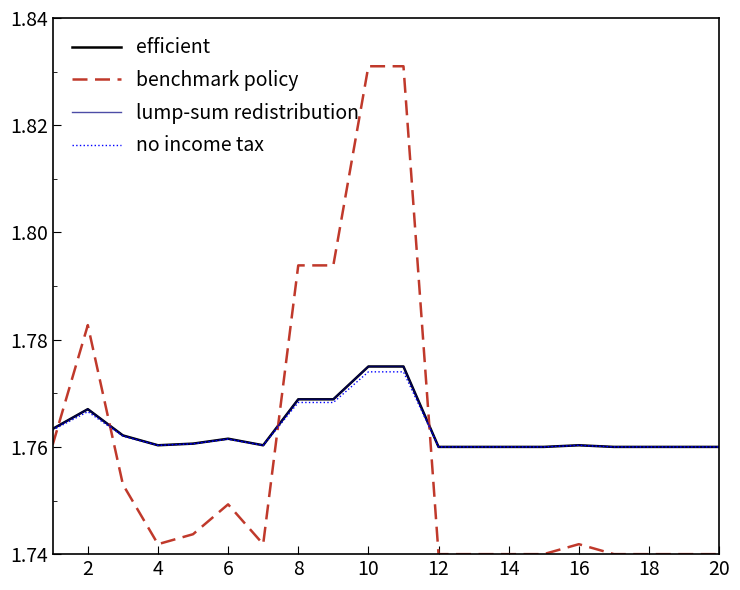

Is this an area chart (filled region under the line)?

No